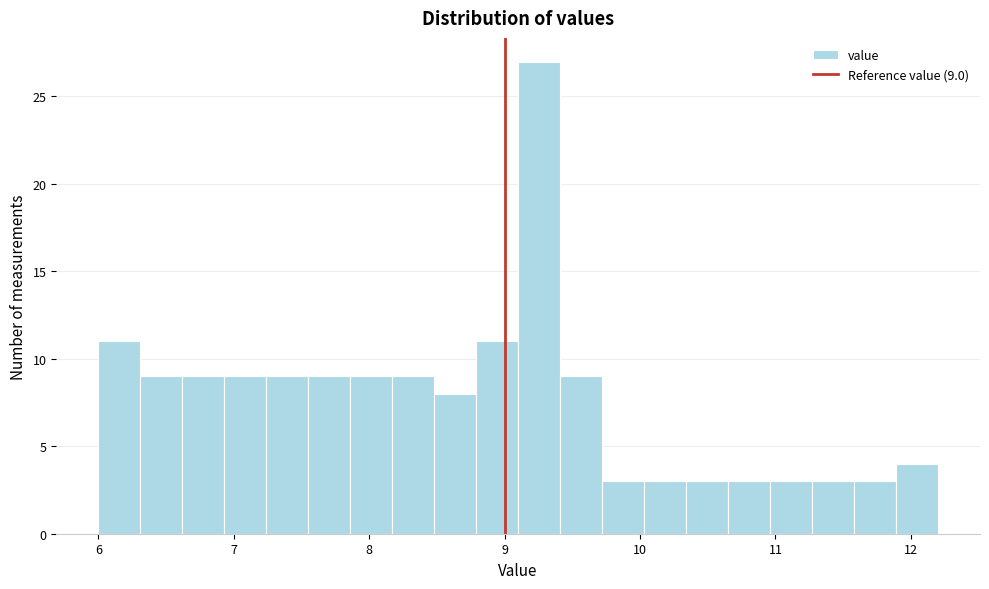

Read against the x-axis, roughly where is the centre of the tallest bar?

9.3